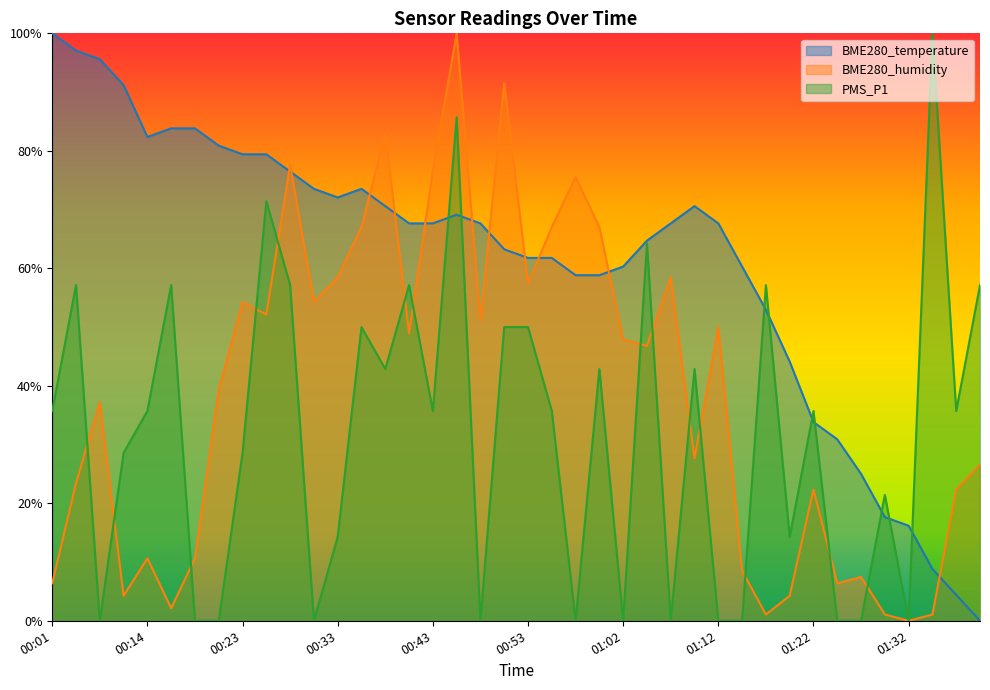

At which label is PMS_P1 closest to 0?

00:06